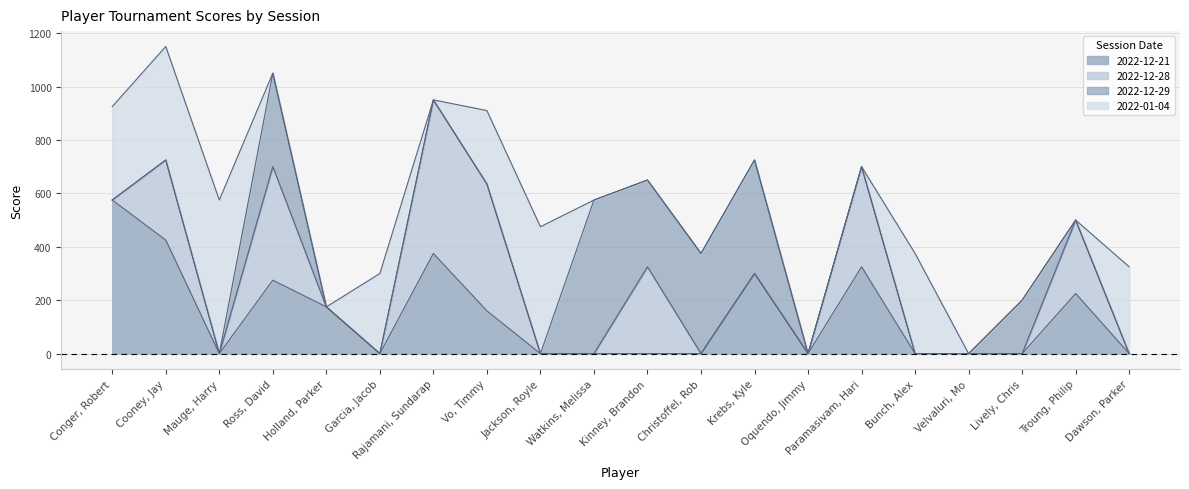

Reading left to right, what are all the values shown in this chart?

2022-12-21: Conger, Robert=575	Cooney, Jay=425	Mauge, Harry=0	Ross, David=275	Holland, Parker=175	Garcia, Jacob=0	Rajamani, Sundarap=375	Vo, Timmy=160	Jackson, Royle=0	Watkins, Melissa=0	Kinney, Brandon=0	Christoffel, Rob=0	Krebs, Kyle=300	Oquendo, Jimmy=0	Paramasivam, Hari=325	Bunch, Alex=0	Velvaluri, Mo=0	Lively, Chris=0	Troung, Philip=225	Dawson, Parker=0
2022-12-28: Conger, Robert=0	Cooney, Jay=300	Mauge, Harry=0	Ross, David=425	Holland, Parker=0	Garcia, Jacob=0	Rajamani, Sundarap=575	Vo, Timmy=475	Jackson, Royle=0	Watkins, Melissa=0	Kinney, Brandon=325	Christoffel, Rob=0	Krebs, Kyle=0	Oquendo, Jimmy=0	Paramasivam, Hari=375	Bunch, Alex=0	Velvaluri, Mo=0	Lively, Chris=0	Troung, Philip=275	Dawson, Parker=0
2022-12-29: Conger, Robert=0	Cooney, Jay=0	Mauge, Harry=0	Ross, David=350	Holland, Parker=0	Garcia, Jacob=0	Rajamani, Sundarap=0	Vo, Timmy=0	Jackson, Royle=0	Watkins, Melissa=575	Kinney, Brandon=325	Christoffel, Rob=375	Krebs, Kyle=425	Oquendo, Jimmy=0	Paramasivam, Hari=0	Bunch, Alex=0	Velvaluri, Mo=0	Lively, Chris=200	Troung, Philip=0	Dawson, Parker=0
2022-01-04: Conger, Robert=350	Cooney, Jay=425	Mauge, Harry=575	Ross, David=0	Holland, Parker=0	Garcia, Jacob=300	Rajamani, Sundarap=0	Vo, Timmy=275	Jackson, Royle=475	Watkins, Melissa=0	Kinney, Brandon=0	Christoffel, Rob=0	Krebs, Kyle=0	Oquendo, Jimmy=0	Paramasivam, Hari=0	Bunch, Alex=375	Velvaluri, Mo=0	Lively, Chris=0	Troung, Philip=0	Dawson, Parker=325